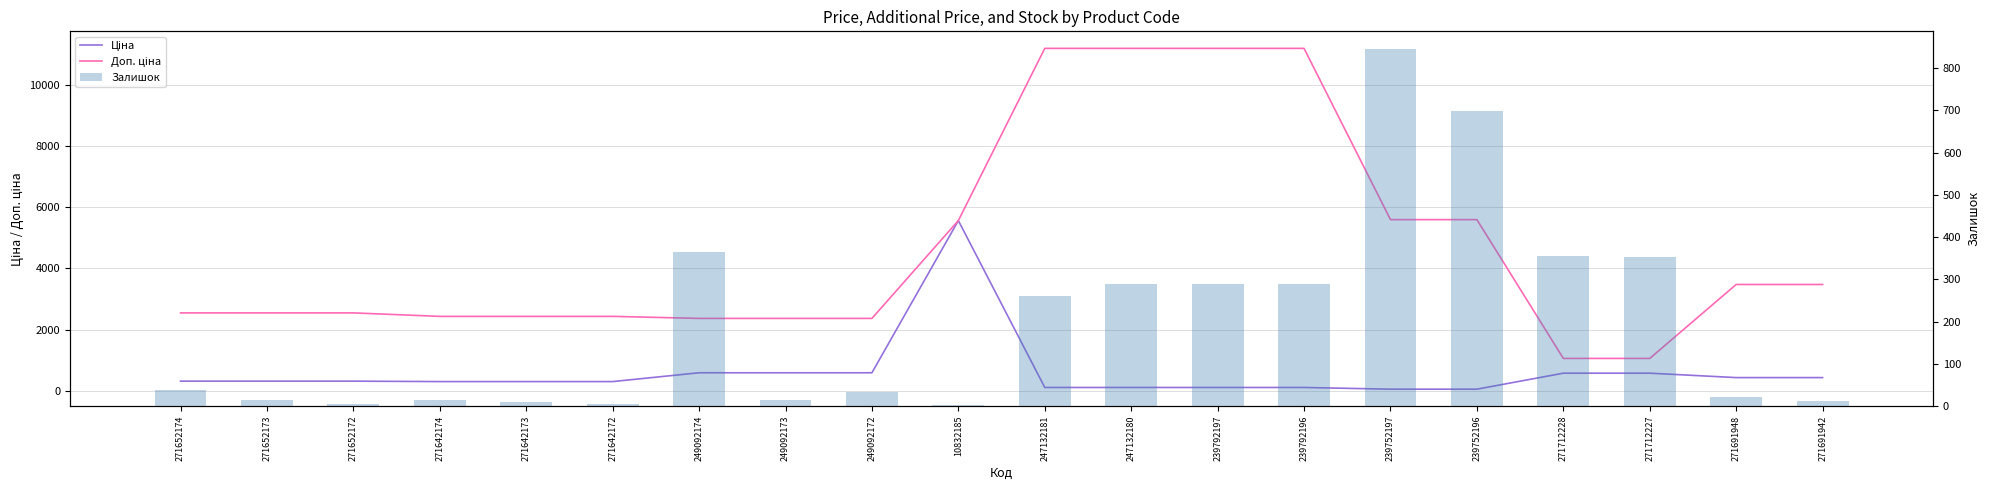

Reading left to right, extract all data points from this chart.

Ціна: 318.3	318.3	318.3	304.1	304.1	304.1	591.6	591.6	591.6	5560.3	111.8	111.8	111.8	111.8	55.9	55.9	578.1	578.1	434.3	434.3
Доп. ціна: 2546.4	2546.4	2546.4	2432.8	2432.8	2432.8	2366.5	2366.5	2366.5	5560.3	11182.0	11182.0	11182.0	11182.0	5591.0	5591.0	1060.0	1060.0	3474.1	3474.1
Залишок: 38.0	15.0	5.0	14.0	10.0	5.0	365.0	14.0	33.0	4.0	260.0	290.0	289.0	290.0	845.0	698.0	356.0	353.0	22.0	13.0